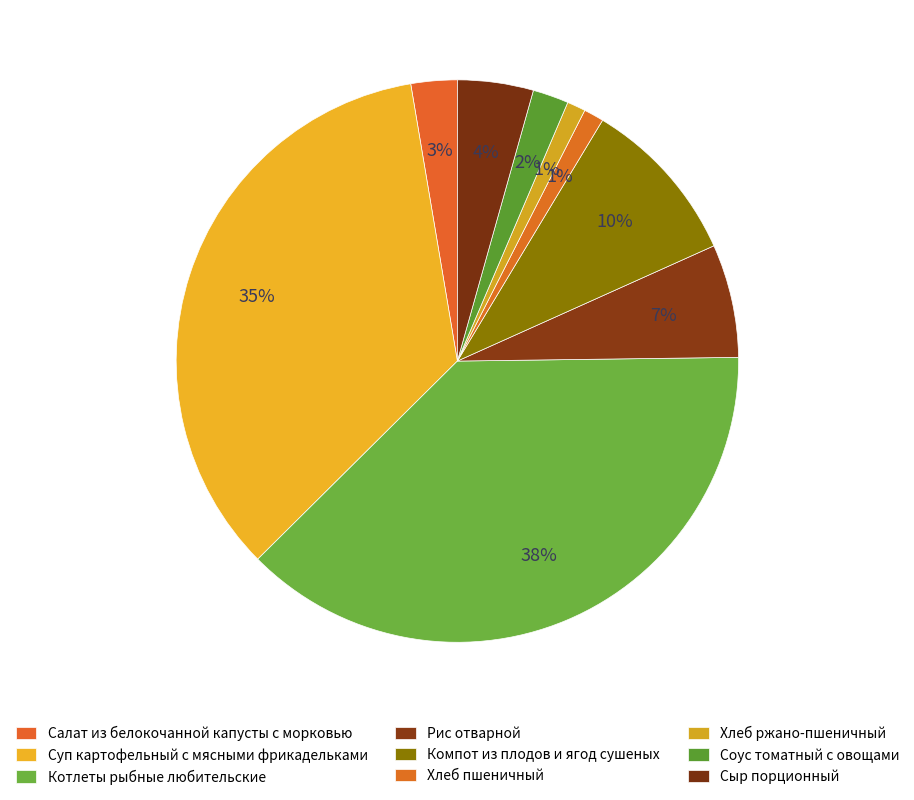

Is there a majority slice in this chart?

No